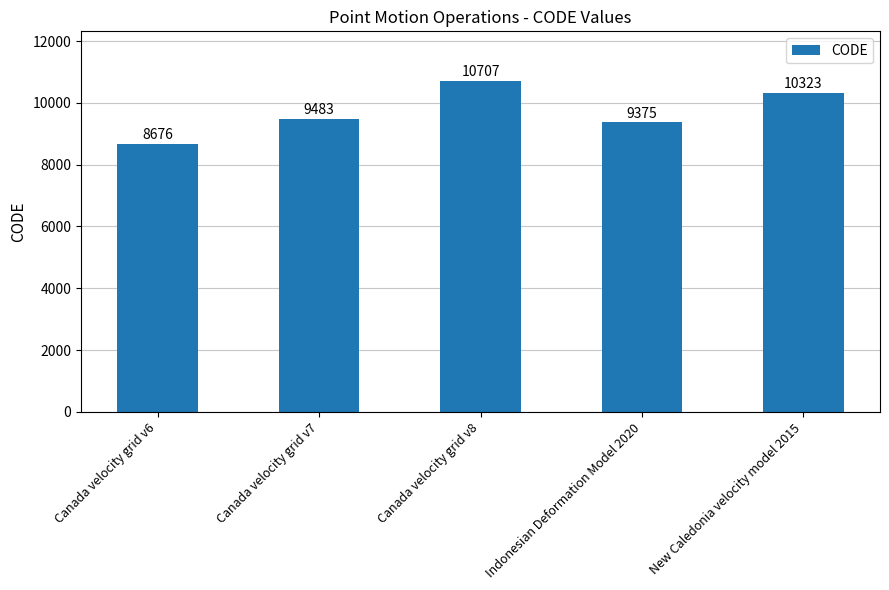

What is the value of the 4th bar from the left?

9375